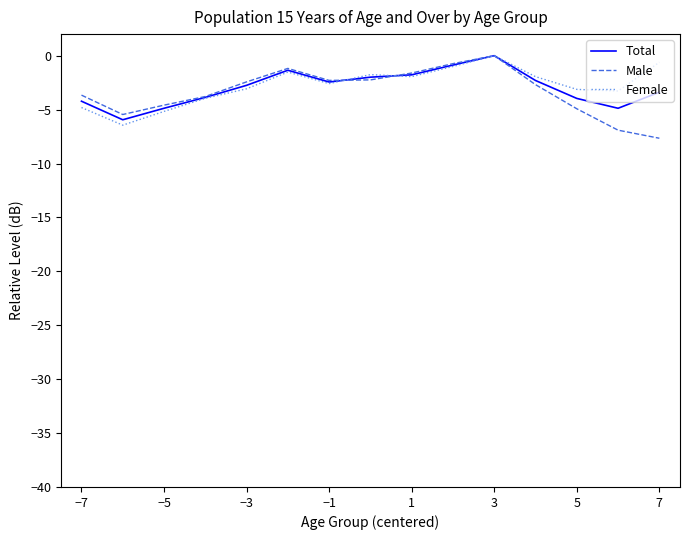

In Female, how many points are higher than both neighbors (excluding endpoints)?

3